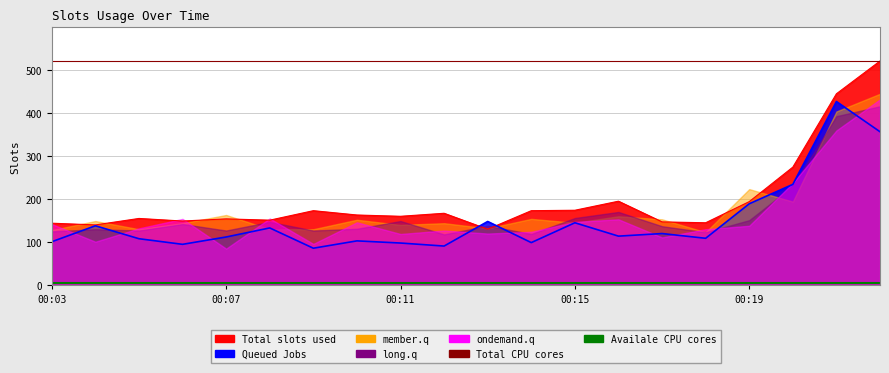

True or false: Availale CPU cores and Total CPU cores intersect in this chart.

False